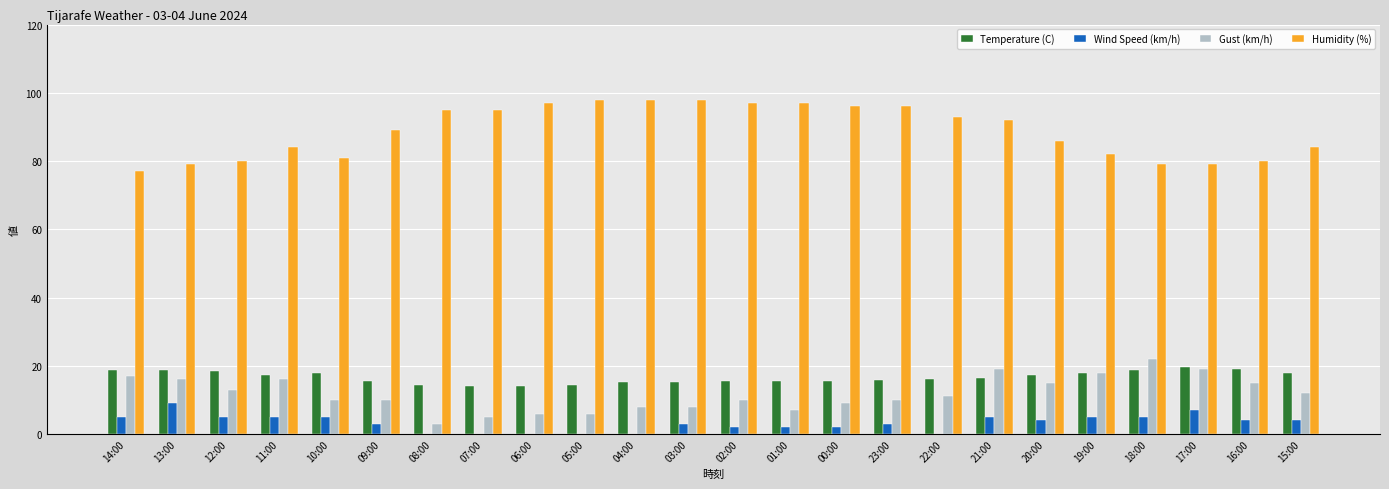

Is it true that Temperature (C) equals 14.5 at 08:00?

True